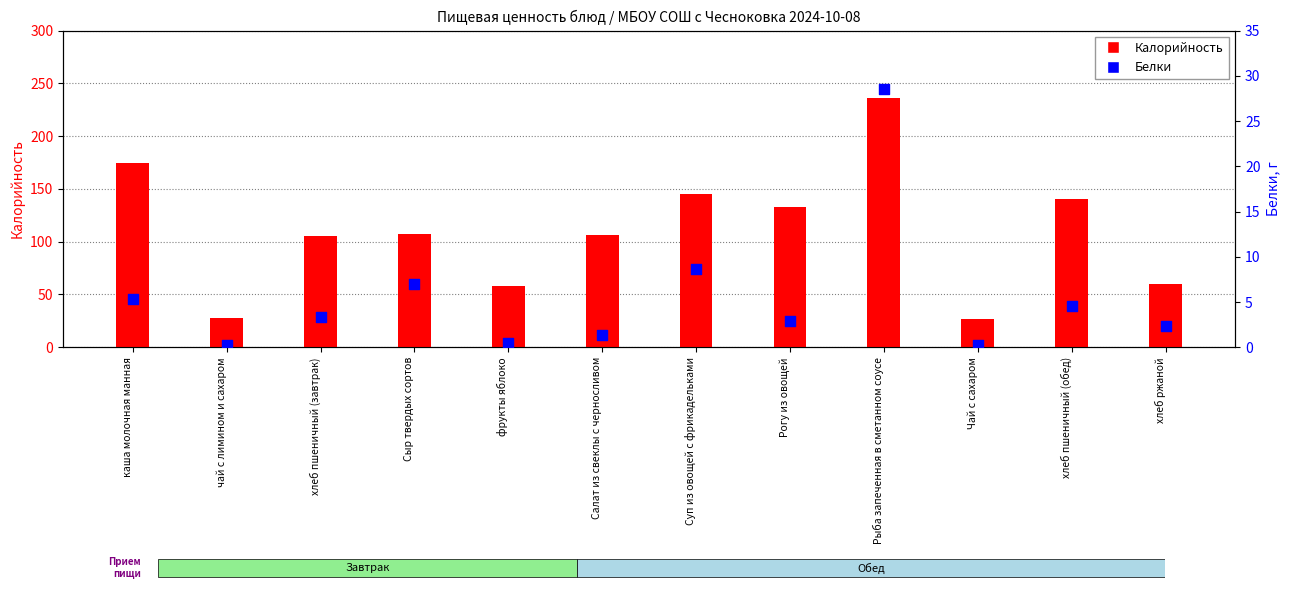

Is the value of Белки at хлеб пшеничный (обед) greater than the value of Калорийность at хлеб пшеничный (обед)?

No